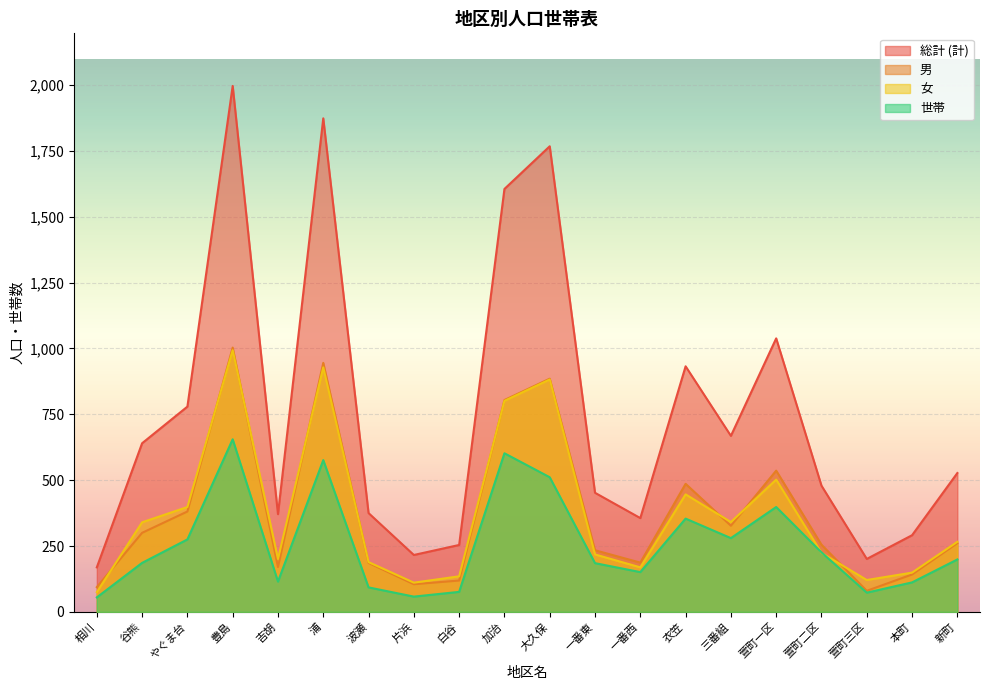

Does the chart display data point markers on the line(s)?

No